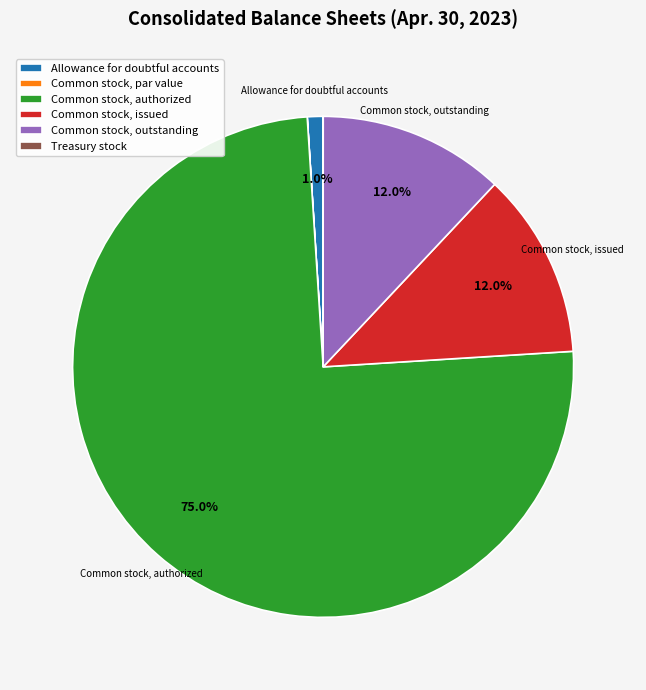

Which slice represents more than half of the pie?

Common stock, authorized